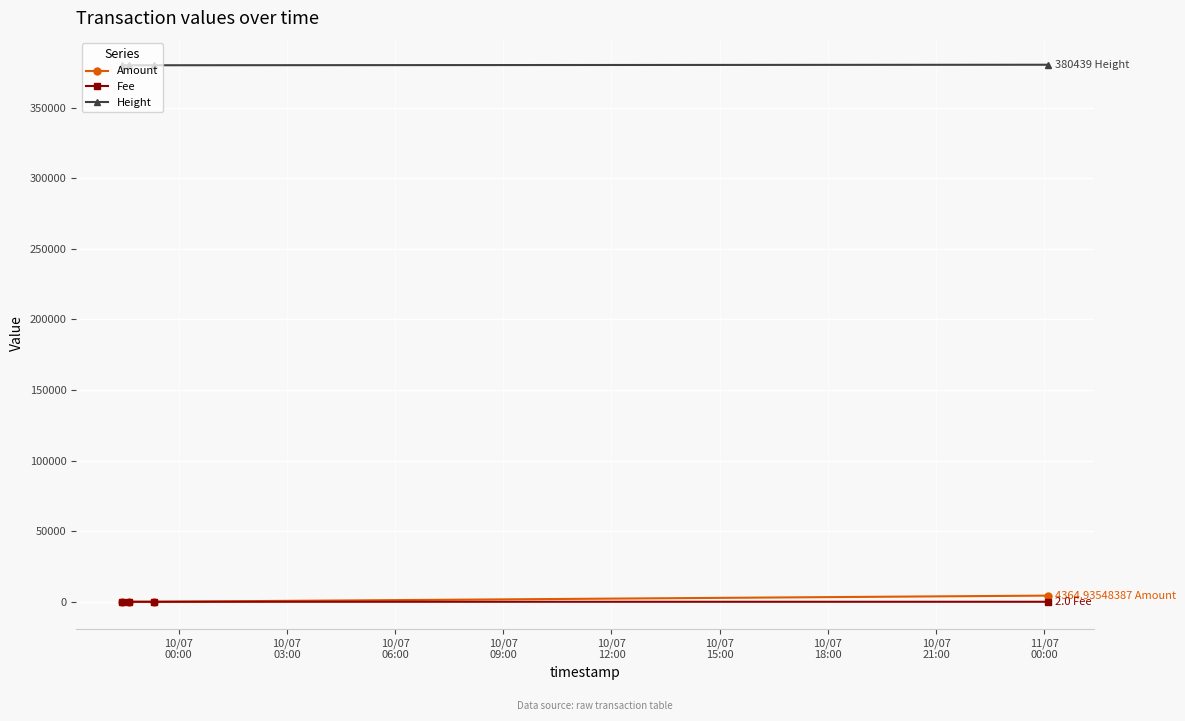

True or false: Height and Fee cross at least once.

False